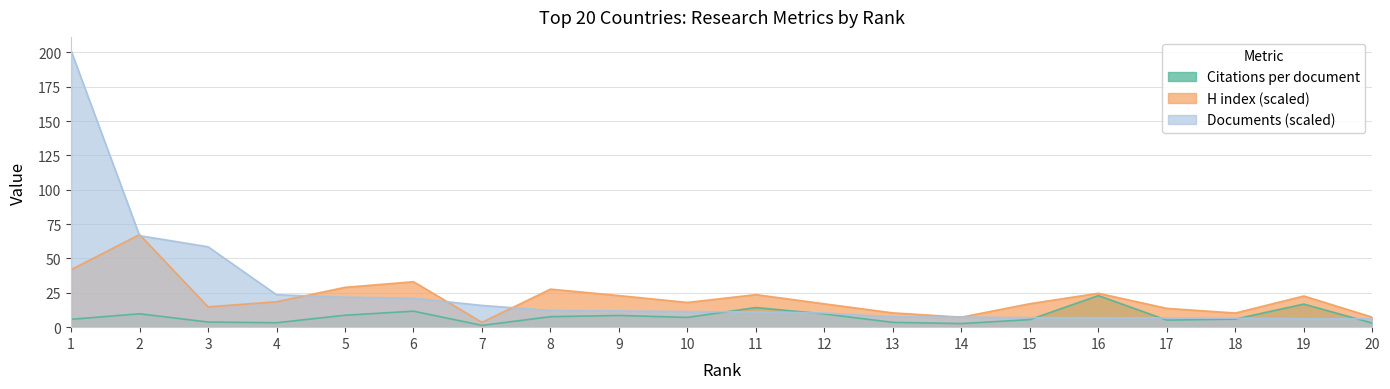

Reading right to left, list all the values displayed in this chart.

Citations per document: 20=3.0	19=16.8	18=5.9	17=5.1	16=23.0	15=5.5	14=2.6	13=3.5	12=9.6	11=14.3	10=7.1	9=8.5	8=7.6	7=1.3	6=11.6	5=8.7	4=3.2	3=3.7	2=9.7	1=5.7
H index (scaled): 20=7.3	19=22.7	18=10.3	17=13.7	16=24.7	15=17.1	14=7.3	13=10.4	12=17.0	11=23.7	10=18.0	9=23.0	8=27.7	7=3.5	6=33.1	5=29.0	4=18.5	3=14.8	2=67.4	1=41.9
Documents (scaled): 20=6.1	19=6.2	18=6.5	17=6.7	16=6.9	15=6.9	14=7.4	13=7.5	12=10.3	11=11.1	10=11.4	9=11.8	8=12.1	7=15.8	6=21.1	5=21.9	4=23.6	3=58.5	2=66.7	1=201.3